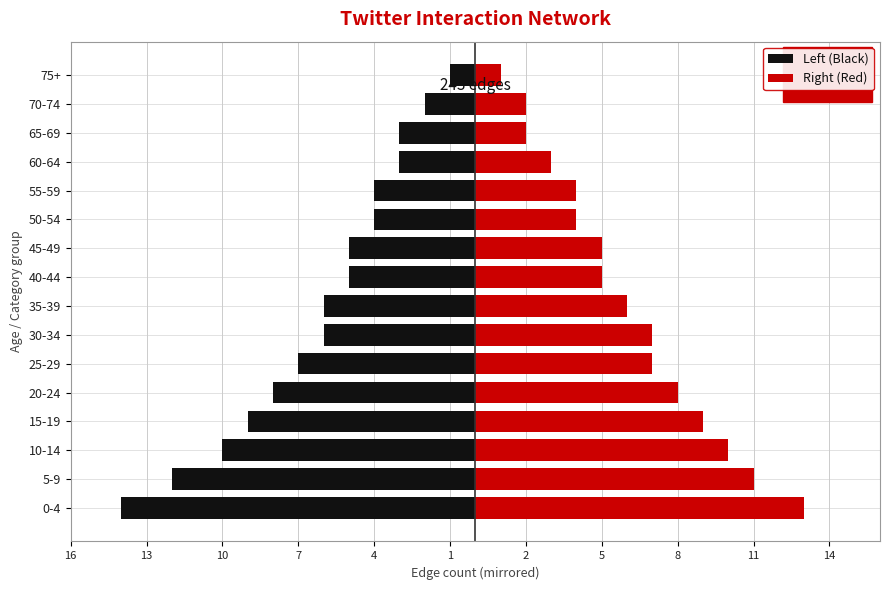

What is the approximate value of Right (Red) at 25-29?

7